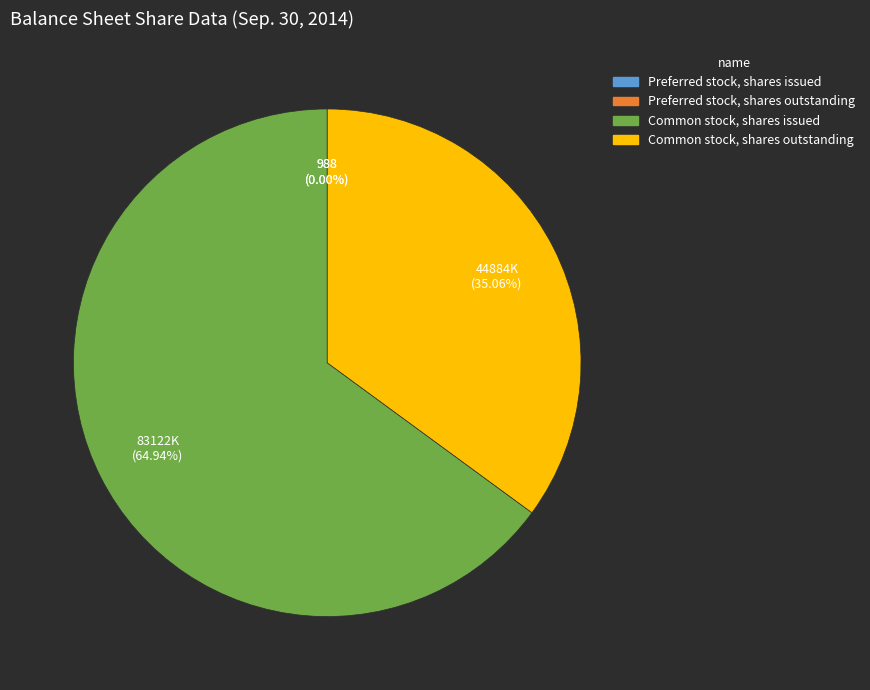

Combined, do Common stock, shares outstanding and Common stock, shares issued account for over 50%?

Yes